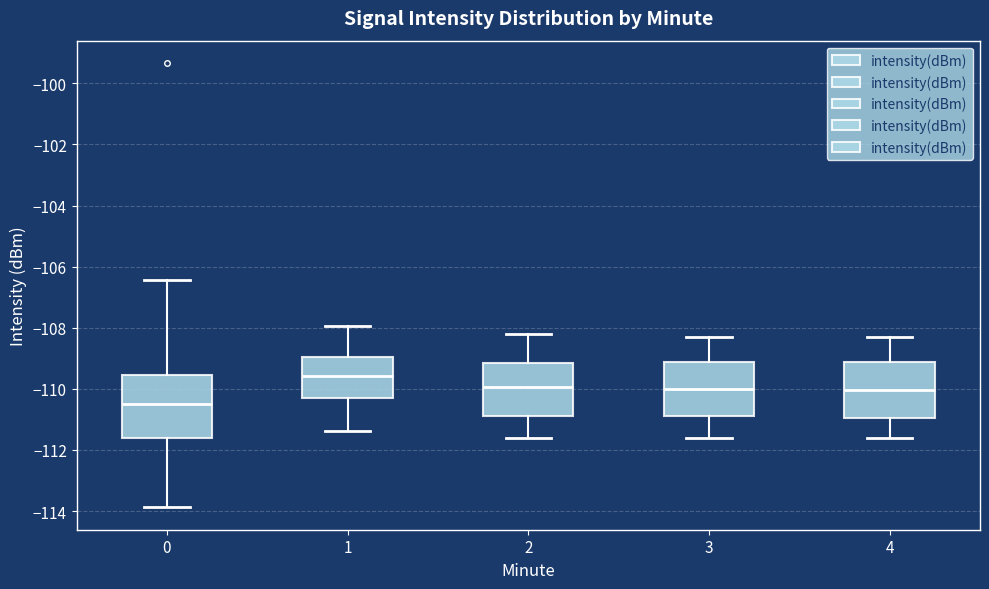

Reading left to right, read every box against the y-axis: the position of its median line, the range the box covers, and the ends of its whiskers. The values are not printed on the chart, so give them approximately, as read against the axis.

0: median -110.6, box -111.6 to -109.6, whiskers -113.8 to -106.4
1: median -109.6, box -110.2 to -109.0, whiskers -111.4 to -108.0
2: median -110.0, box -110.8 to -109.2, whiskers -111.6 to -108.2
3: median -110.0, box -110.8 to -109.2, whiskers -111.6 to -108.2
4: median -110.0, box -111.0 to -109.2, whiskers -111.6 to -108.2